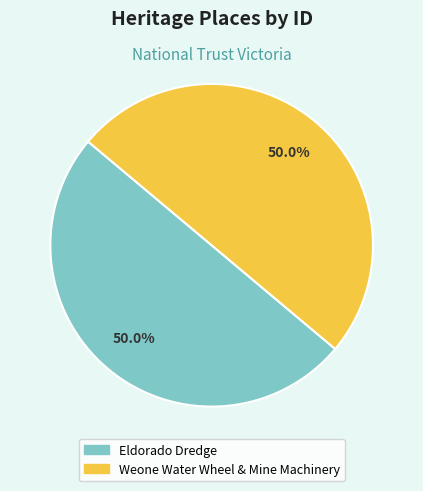

Is it true that Eldorado Dredge is 50% of the pie?

True